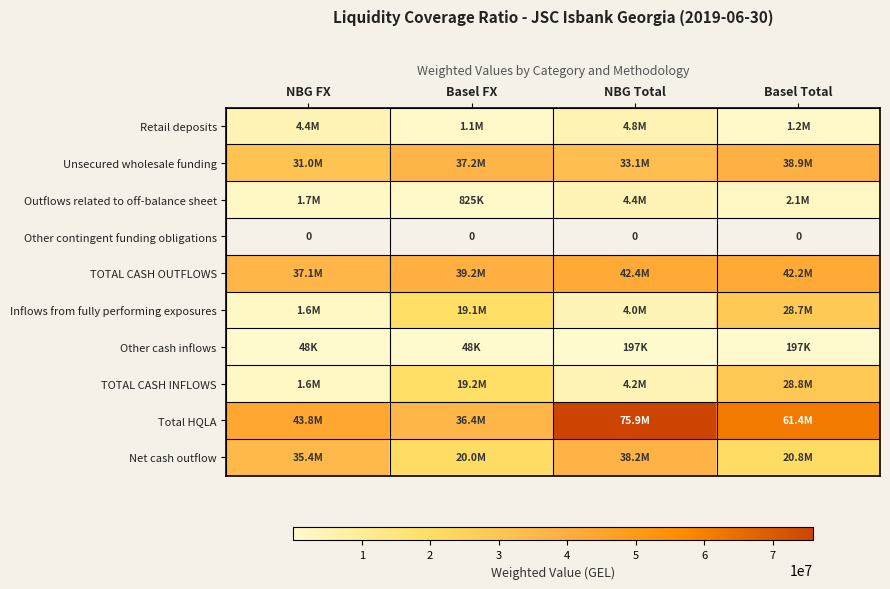

What is the total value across all series at NBG Total?

207272677.1